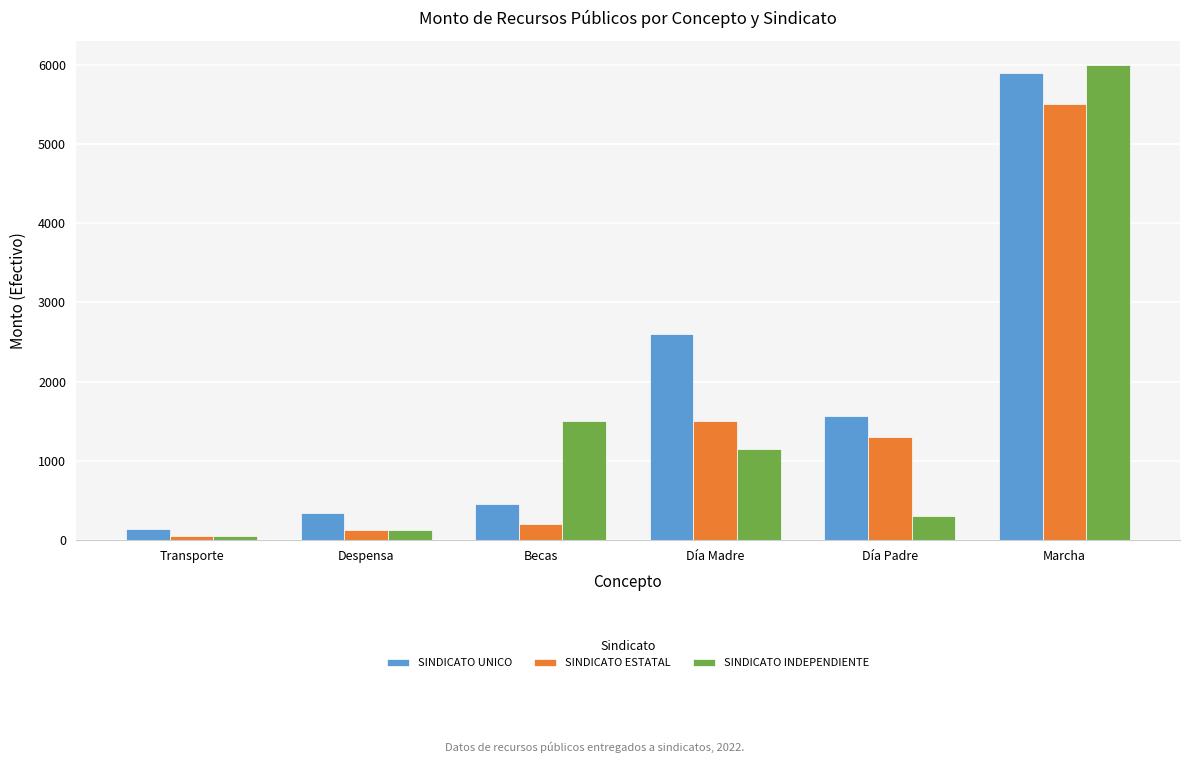

What position from the right is Marcha?

1